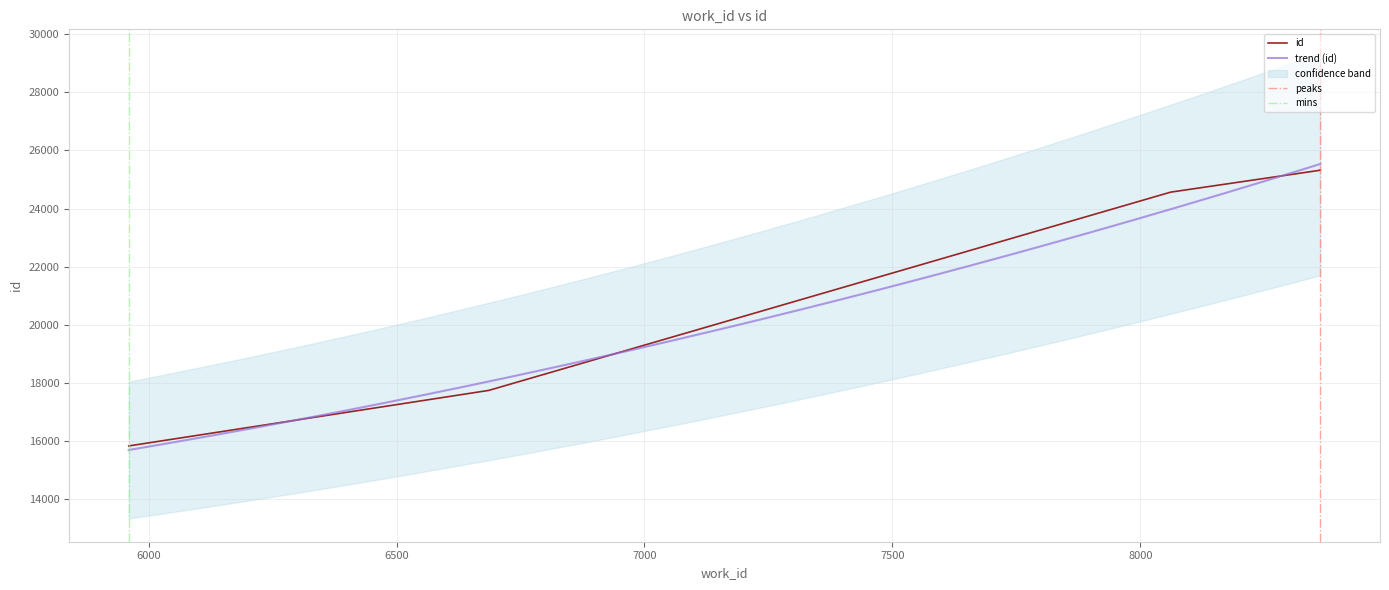

What is the sum of the values at 5960 and 6686?

33579